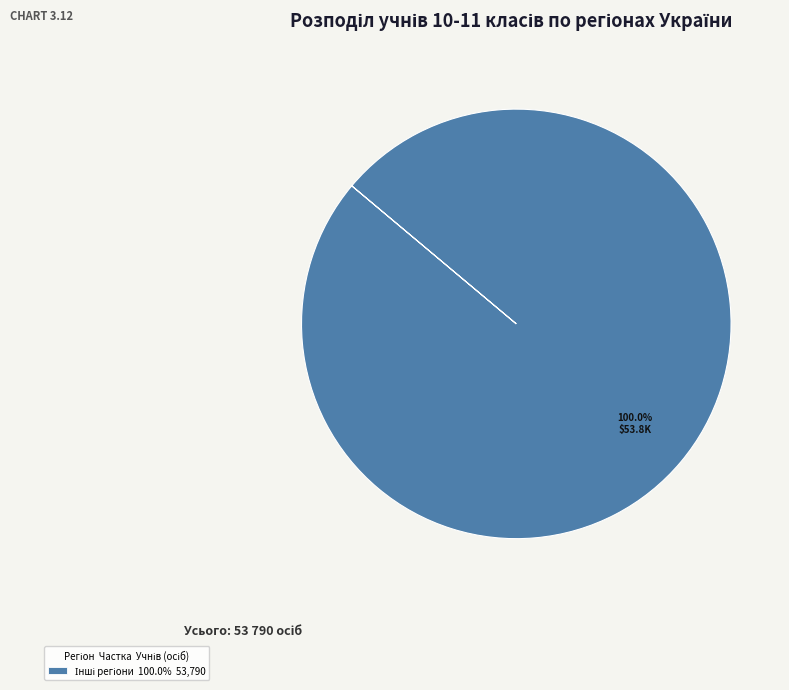

Does any single category account for the majority?

Yes